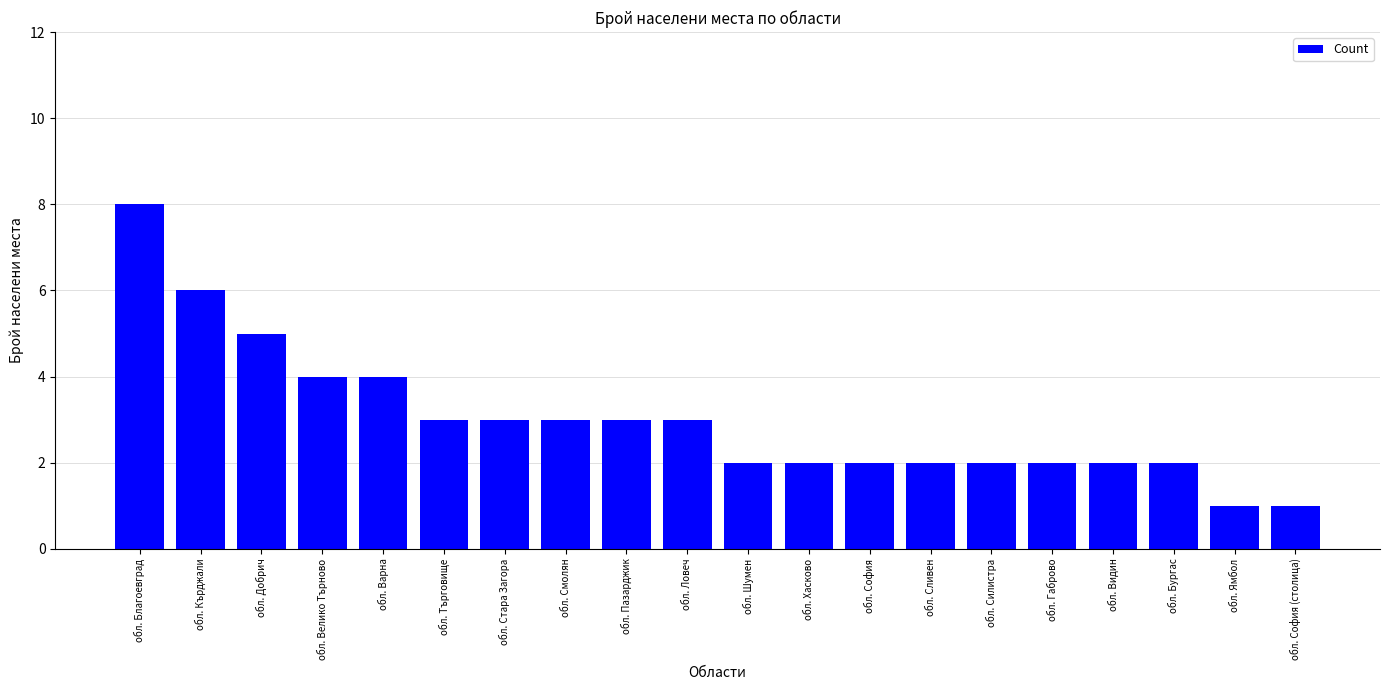

The value at обл. Стара Загора is 2. True or false?

False